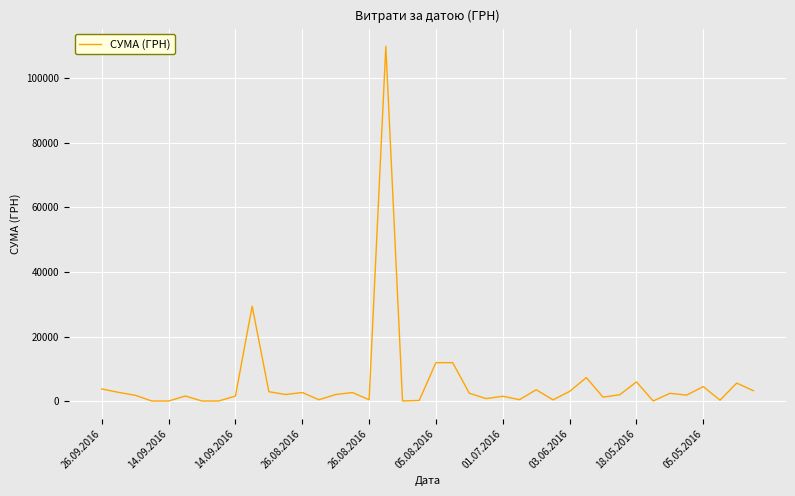

What is the maximum value shown in the chart?

109857.0